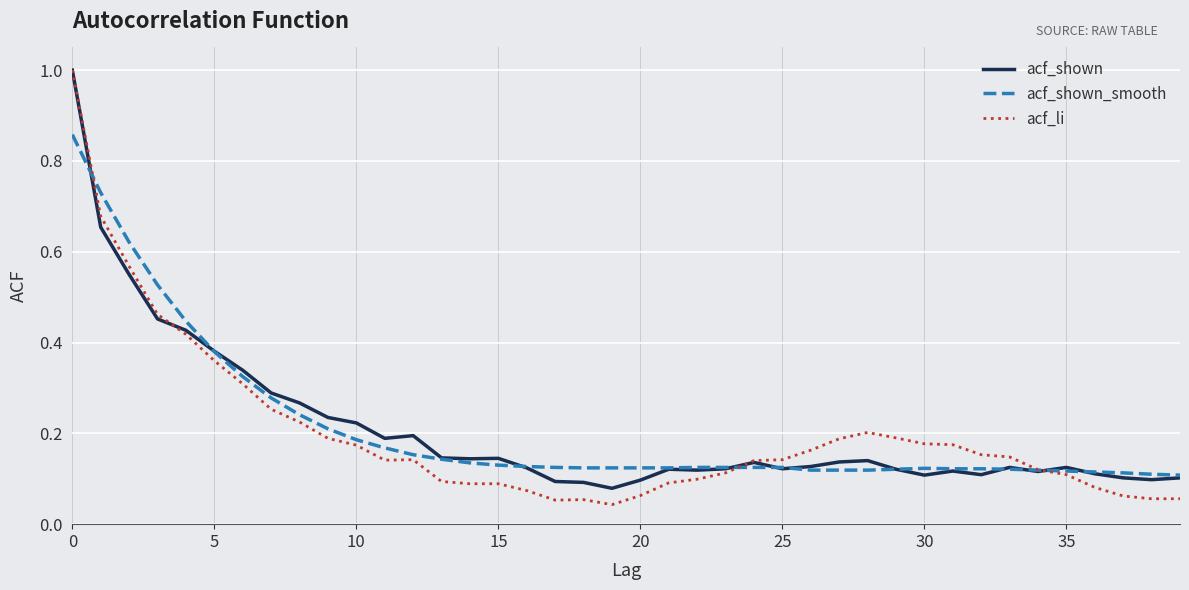

Which series has the widest spread of values?

acf_li